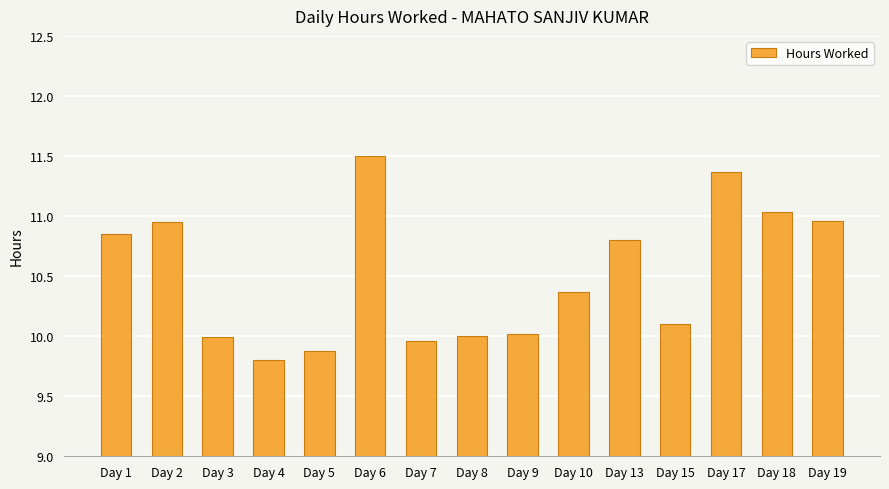

True or false: the data shows 17.3 at Day 2.

False